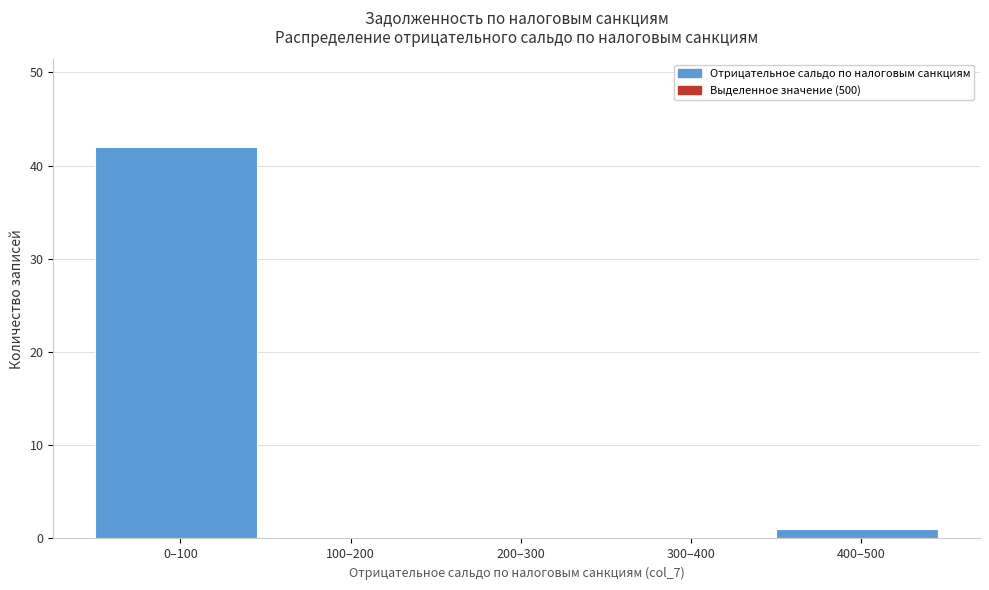

Reading right to left, extract all data points from this chart.

400–500=1	300–400=0	200–300=0	100–200=0	0–100=42